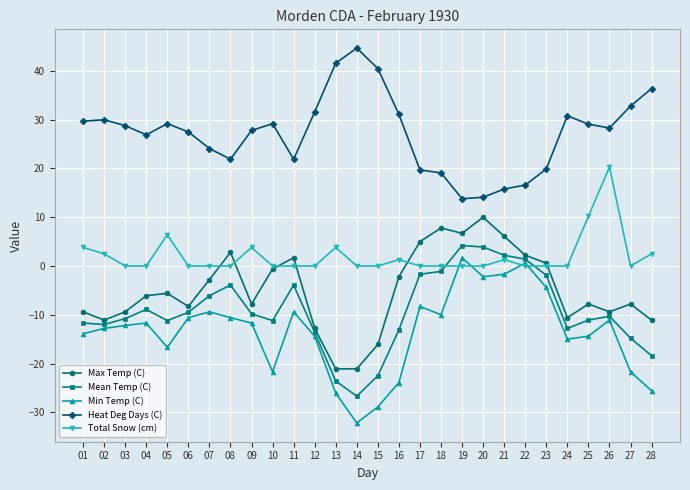

How many times do Total Snow (cm) and Mean Temp (C) cross each other?

2